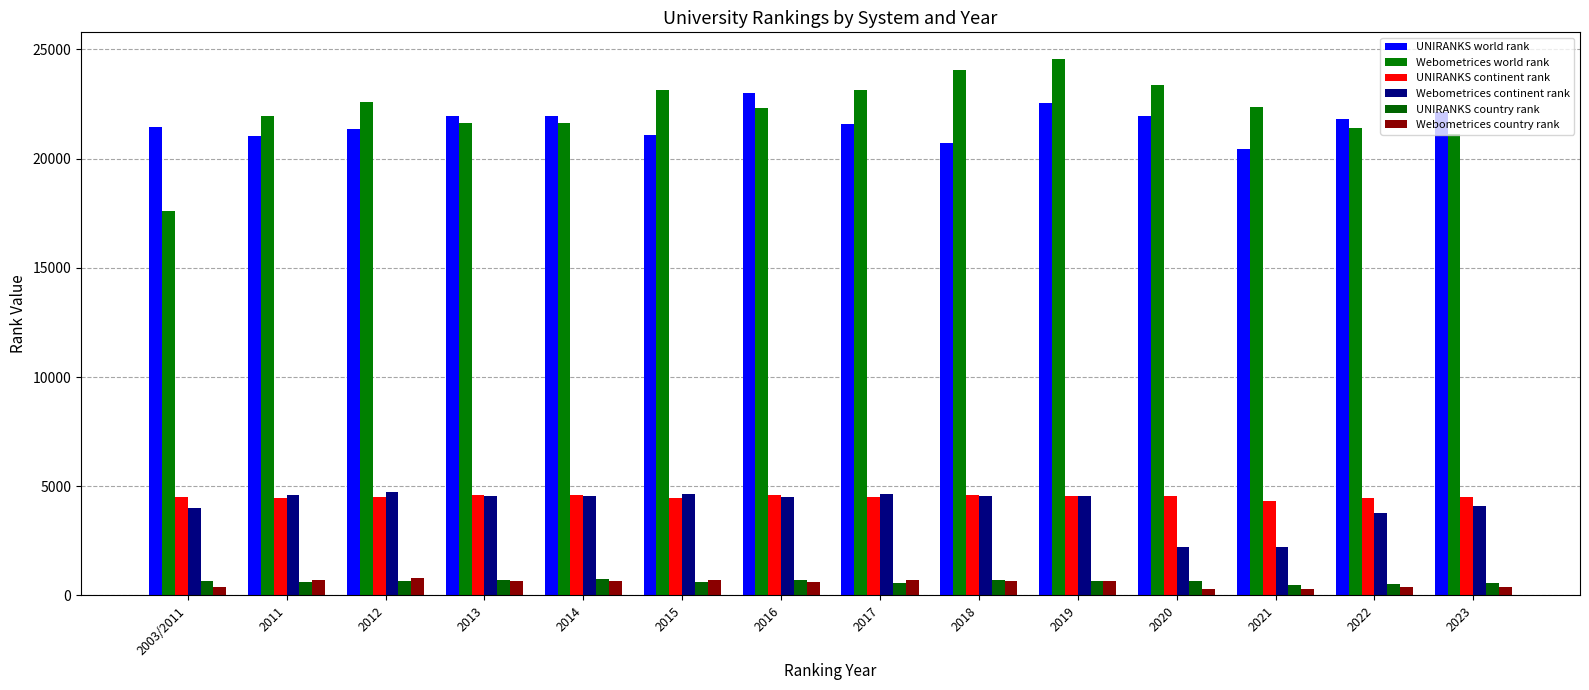

Which has a higher value, 2003/2011 or 2020?

2020